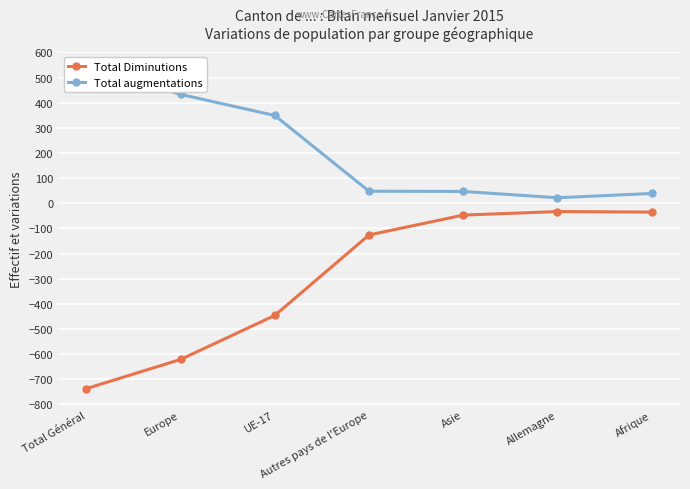

Which label corresponds to the smallest value in the chart?

Total Général